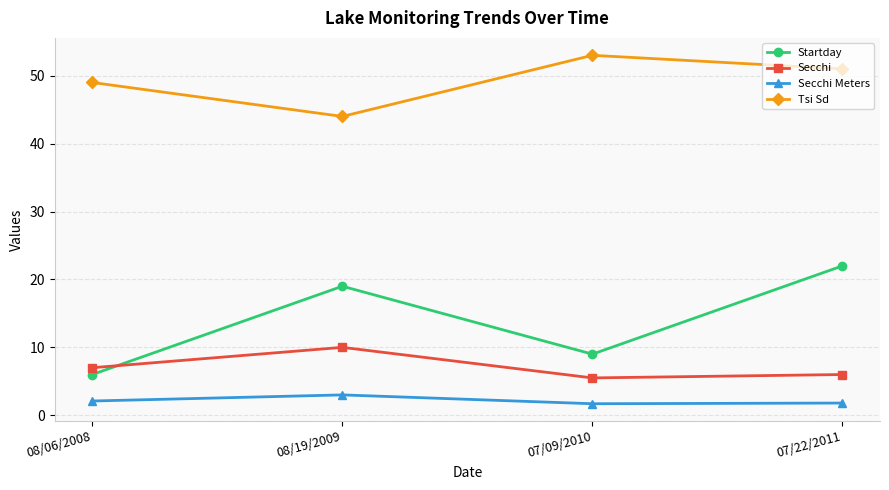

Rank the series at 08/19/2009 from highest to lowest value.

Tsi Sd, Startday, Secchi, Secchi Meters